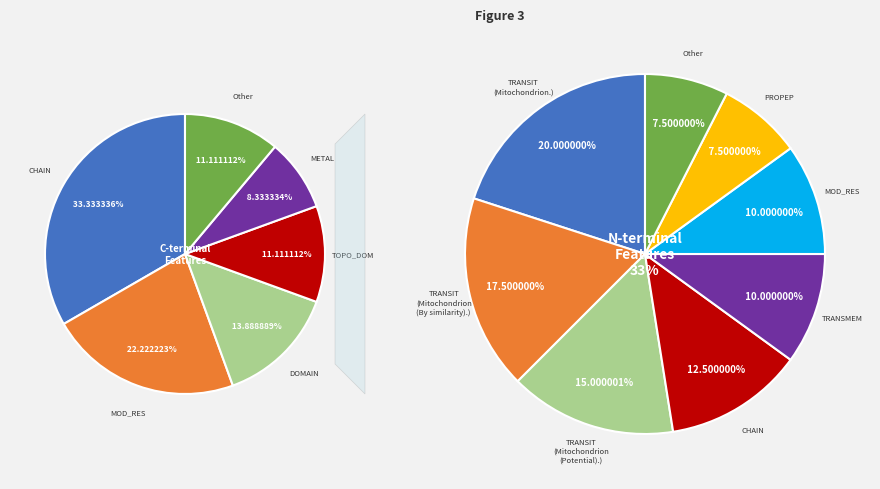

Does CHAIN account for over 50% of the chart?

No